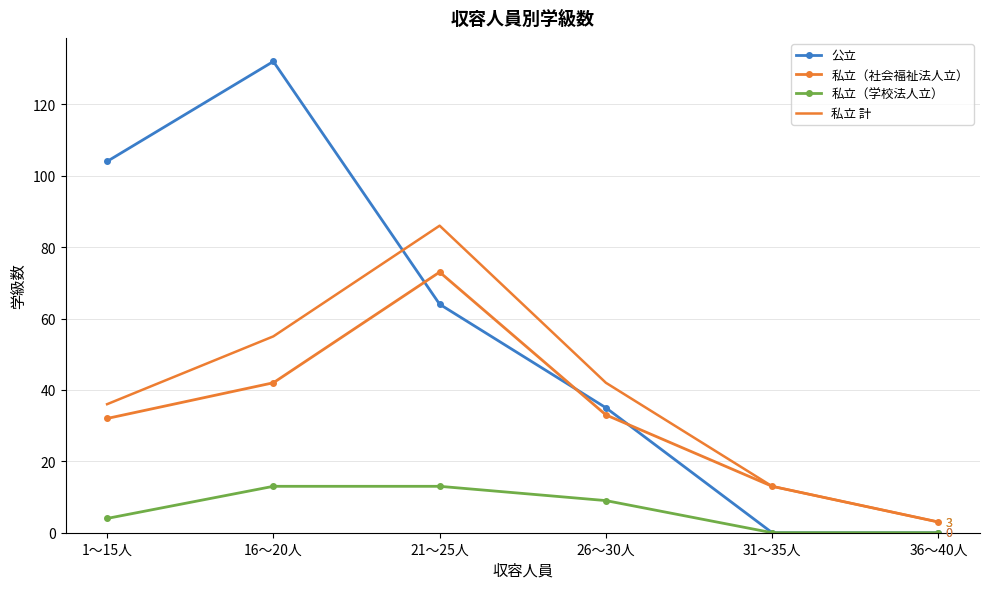

Which series has the widest spread of values?

公立